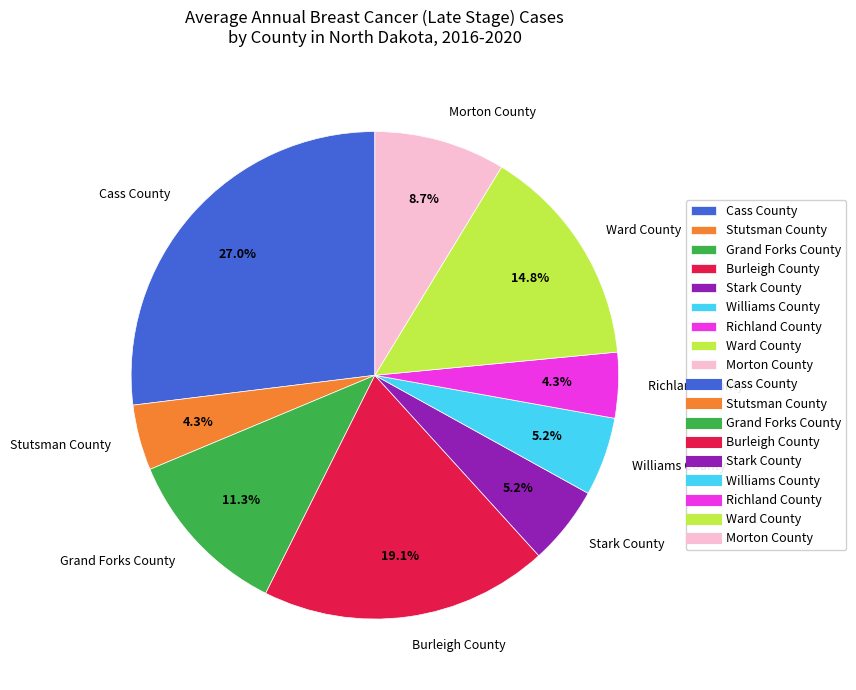

What is the largest slice in the pie chart?

Cass County